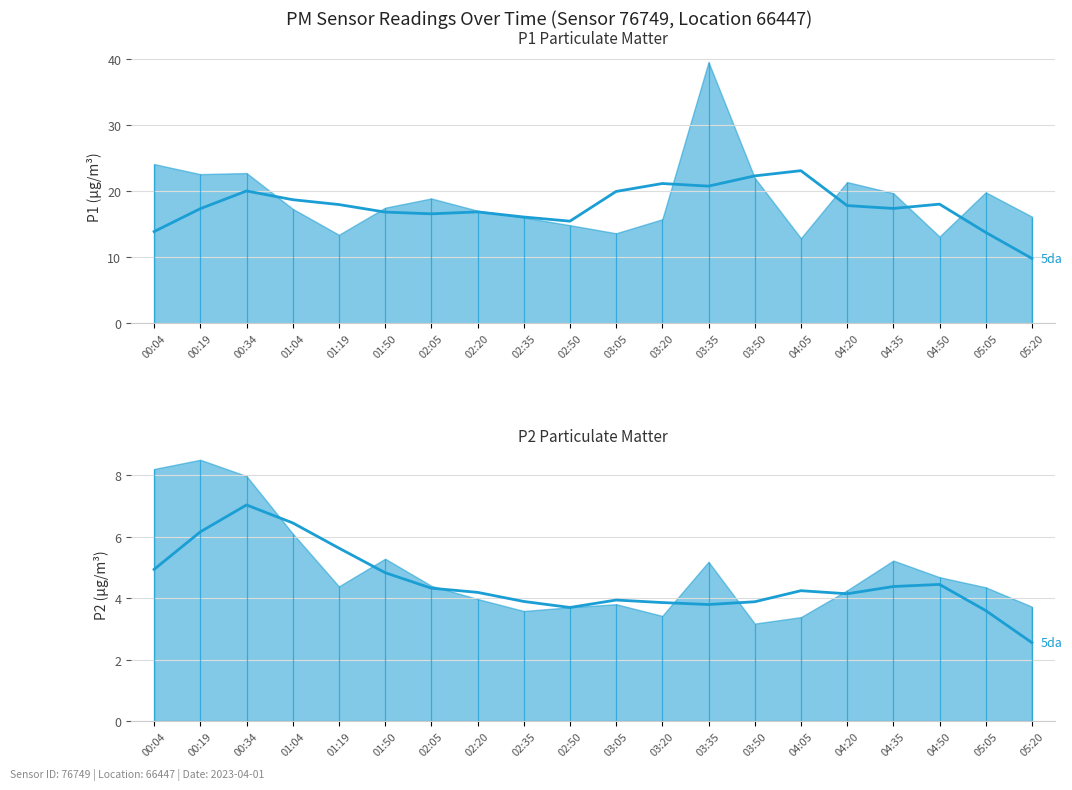

What is the smallest value displayed?

2.5